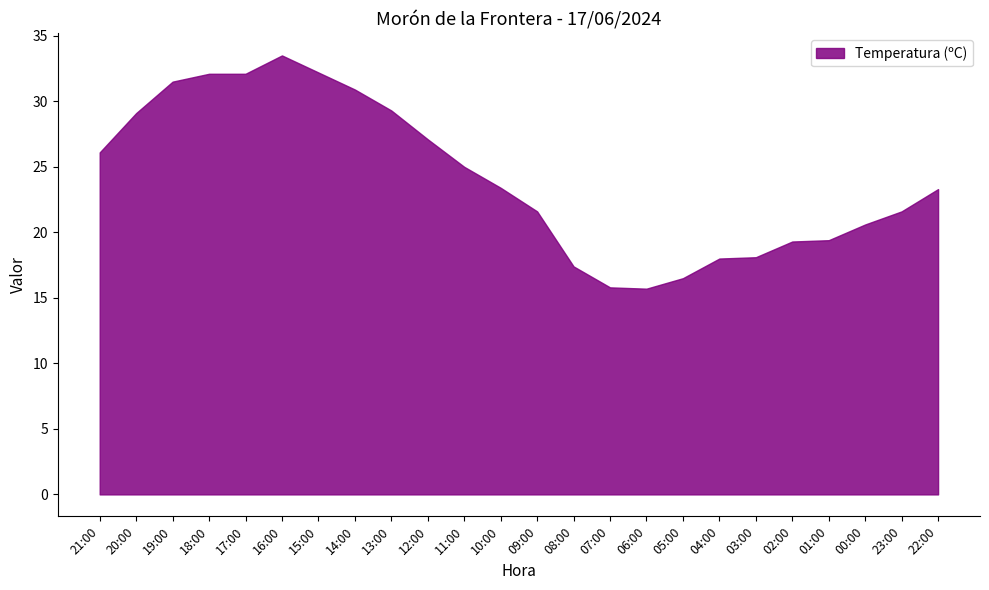

What is the difference between the values at 17:00 and 11:00?

7.1